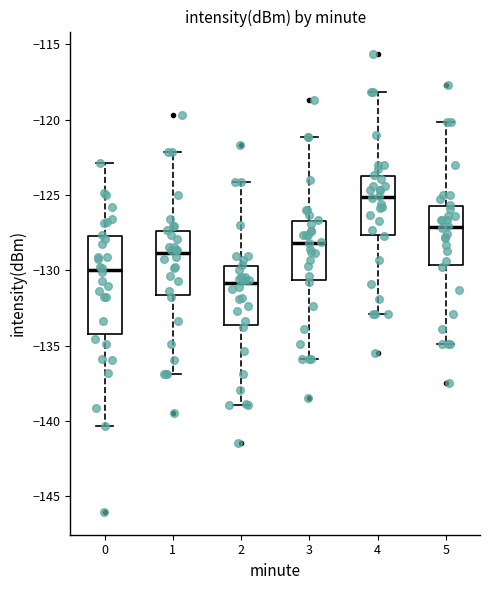

Reading left to right, read every box against the y-axis: the position of its median line, the range the box covers, and the ends of its whiskers. The values are not printed on the chart, so give them approximately, as read against the axis.

0: median -130.0, box -134.5 to -127.5, whiskers -140.5 to -123.0
1: median -129.0, box -131.5 to -127.5, whiskers -137.0 to -122.0
2: median -131.0, box -133.5 to -129.5, whiskers -139.0 to -124.0
3: median -128.0, box -130.5 to -126.5, whiskers -136.0 to -121.0
4: median -125.0, box -127.5 to -123.5, whiskers -133.0 to -118.0
5: median -127.0, box -129.5 to -125.5, whiskers -135.0 to -120.0